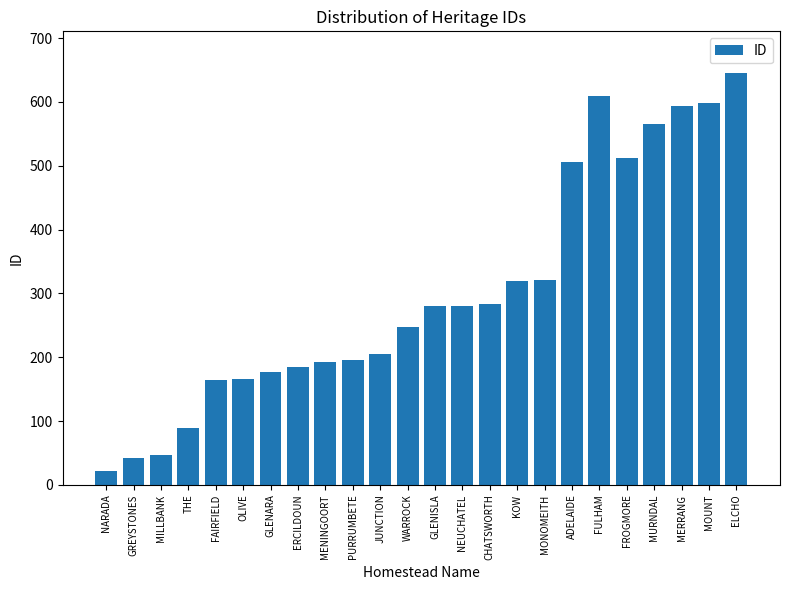

The value at GLENARA is 177. True or false?

True